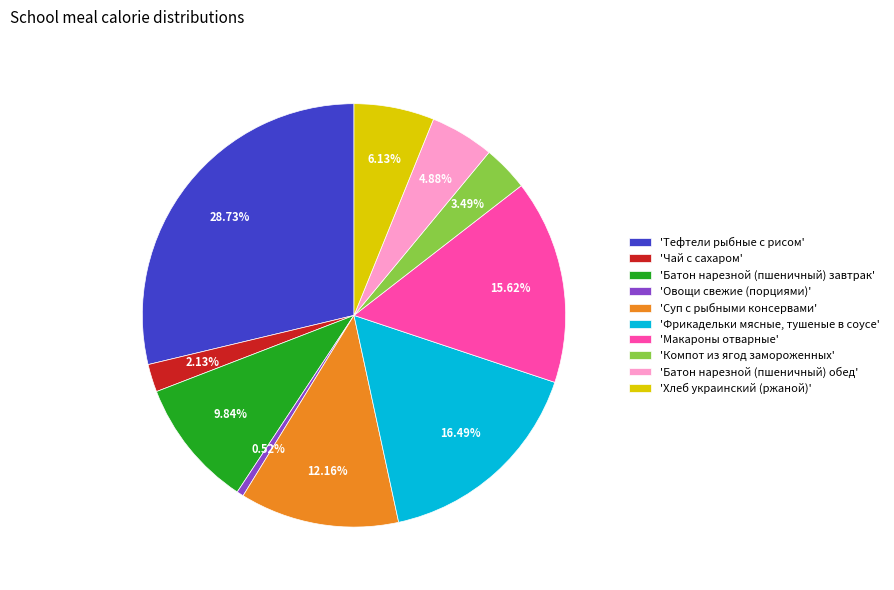

Is 'Макароны отварные' the majority of the pie?

No